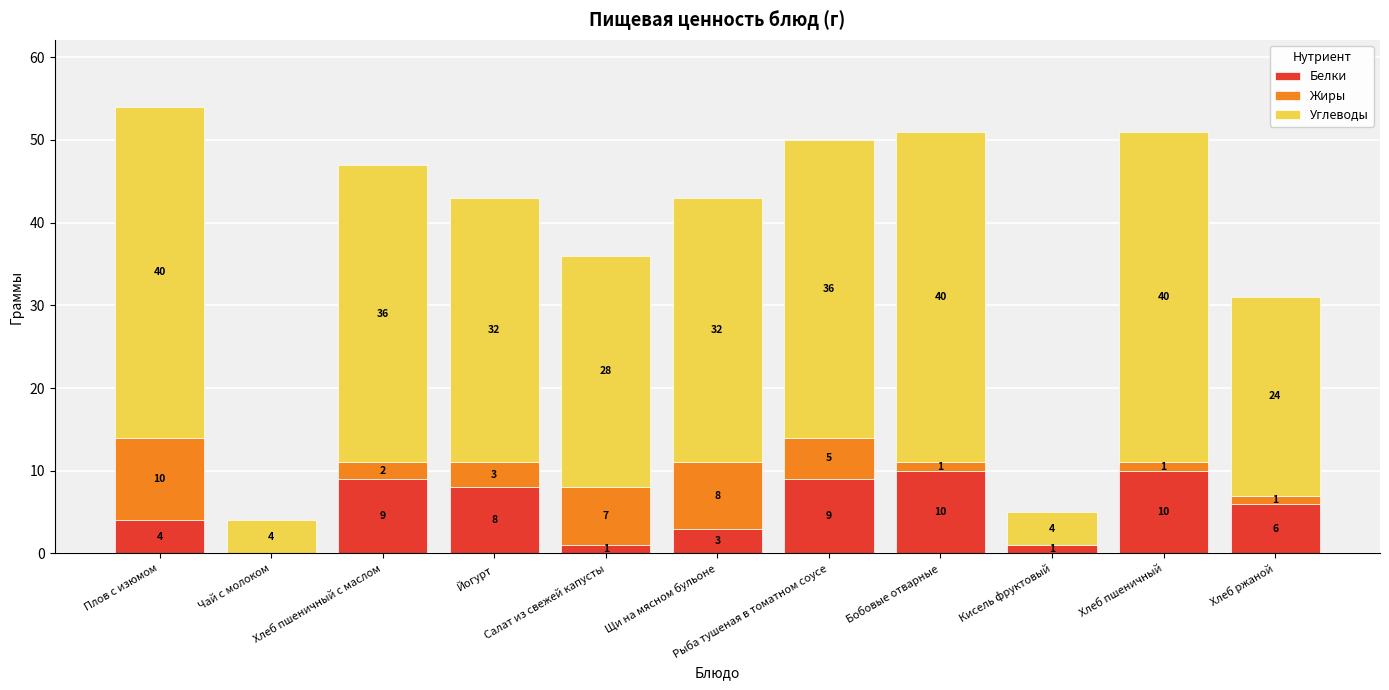

What is the maximum value for Белки?

10